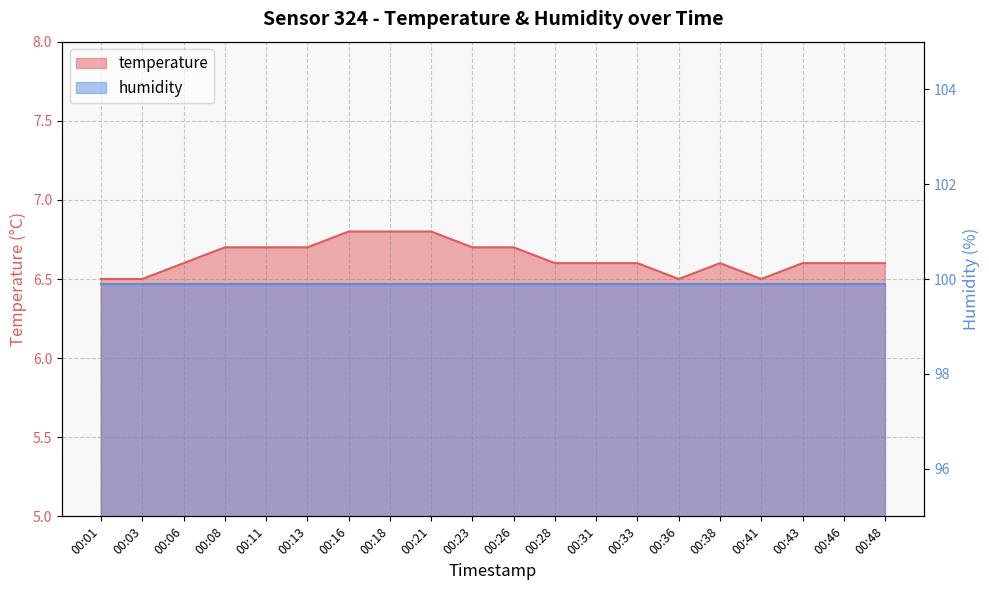

At which category does the data reach its first local valley?

00:36